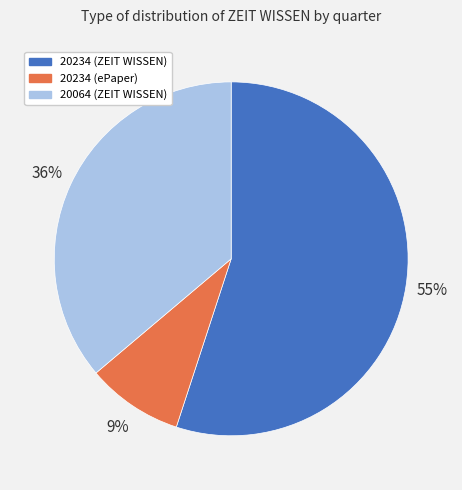

Combined, do 20234 (ePaper) and 20064 (ZEIT WISSEN) account for over 50%?

No